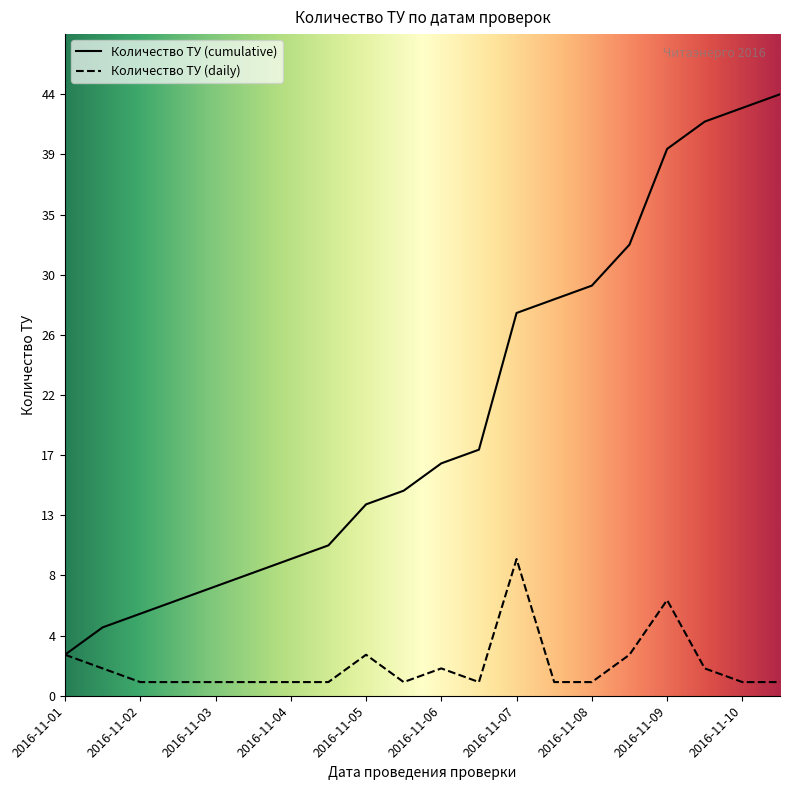

What is the total value across all series at 2016-11-03?

9